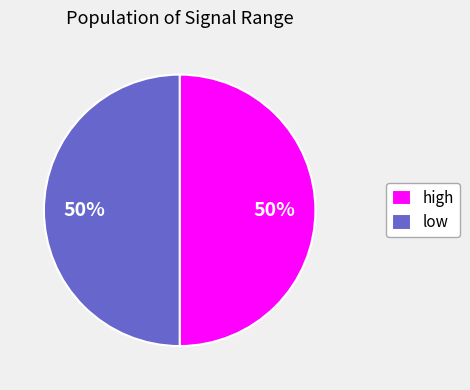

Is the sum of high and low greater than half?

Yes